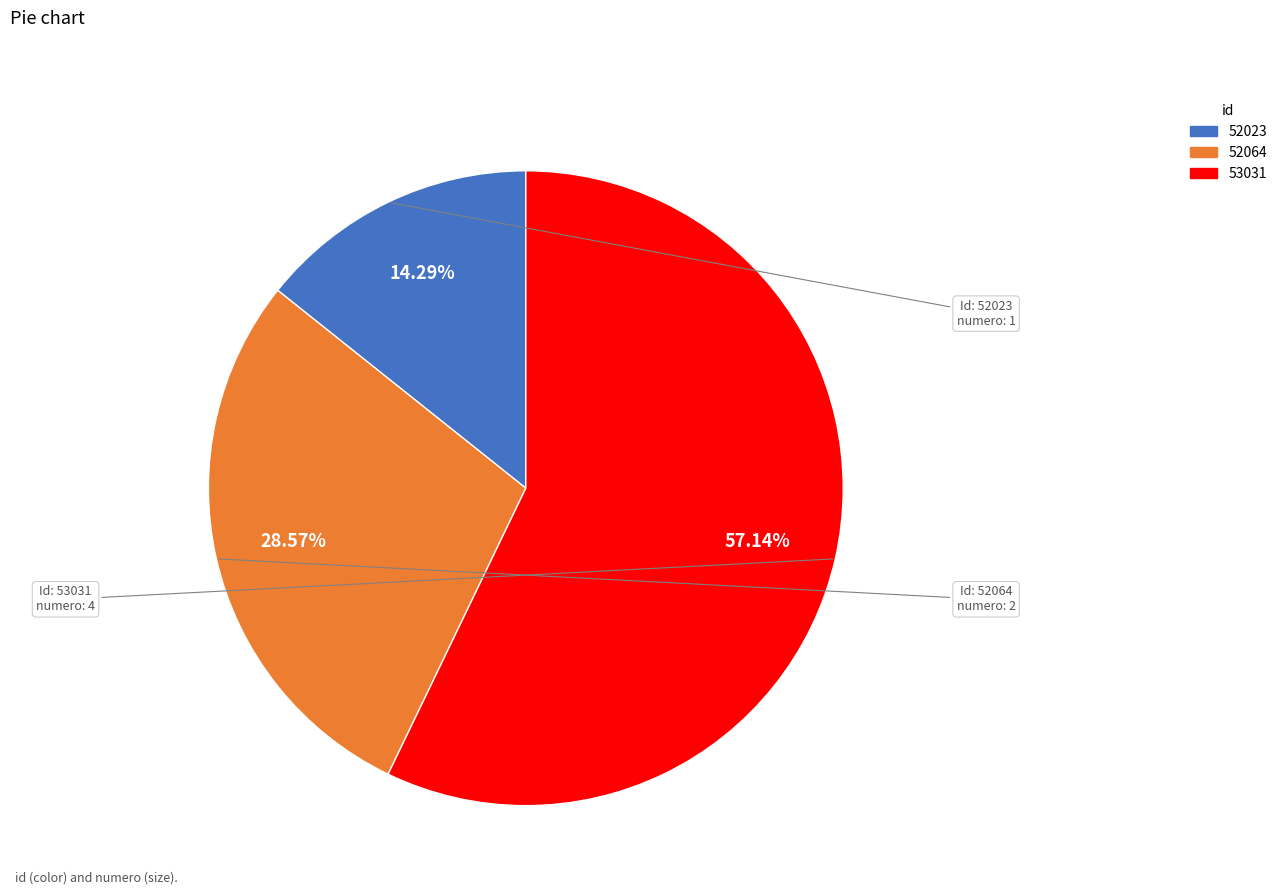

To the nearest percent, what is the combined percentage of 53031 and 52023?

71%